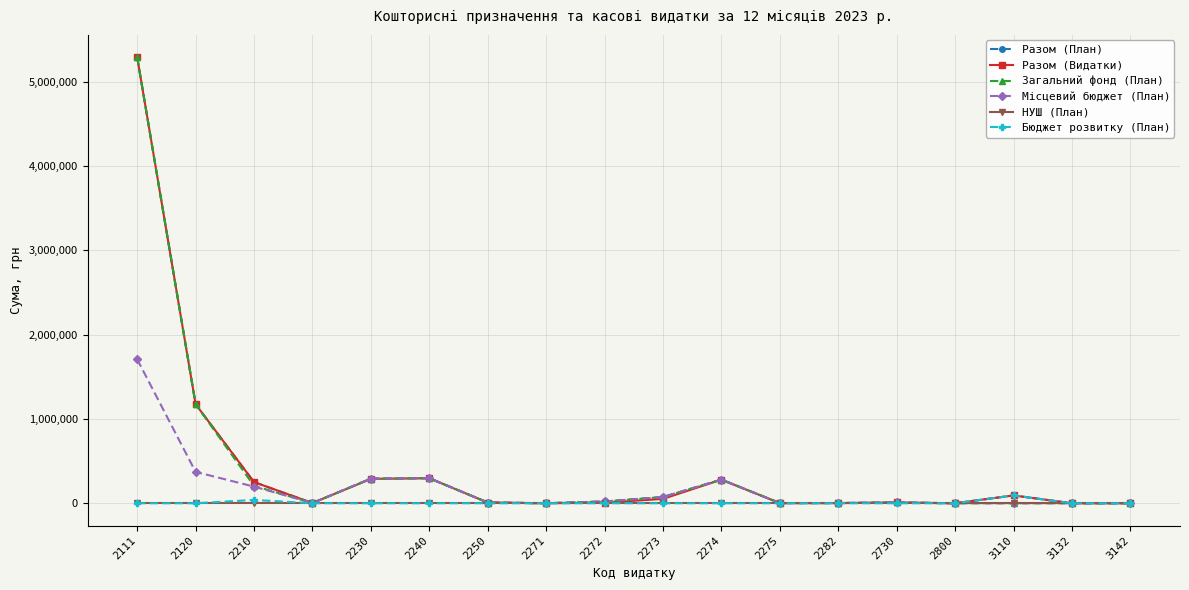

At which category is the sum across all series the highest?

2111